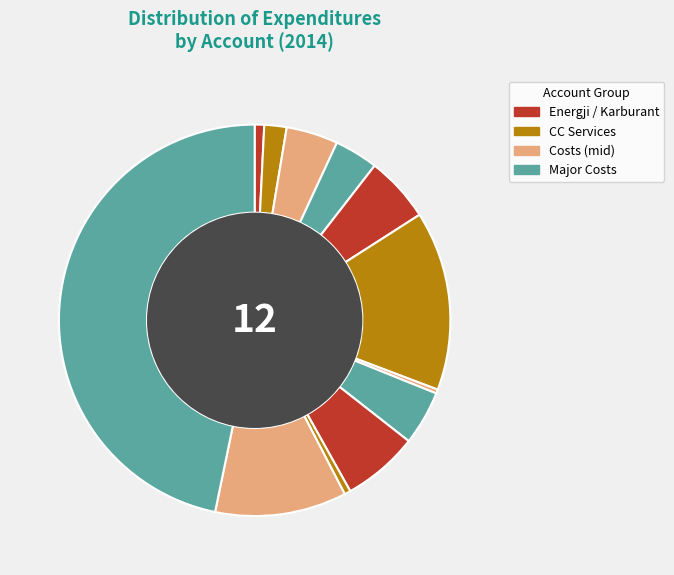

How many segments does this pie chart have?

12